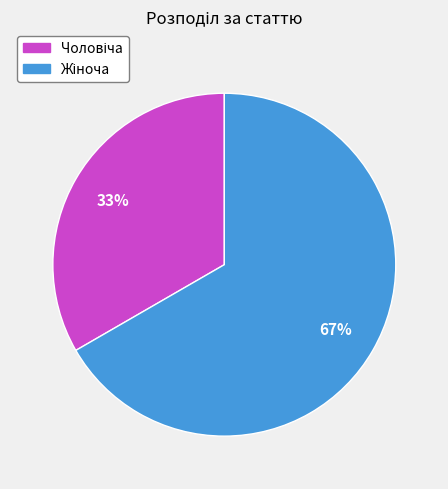

To the nearest percent, what is the average slice percentage?

50%